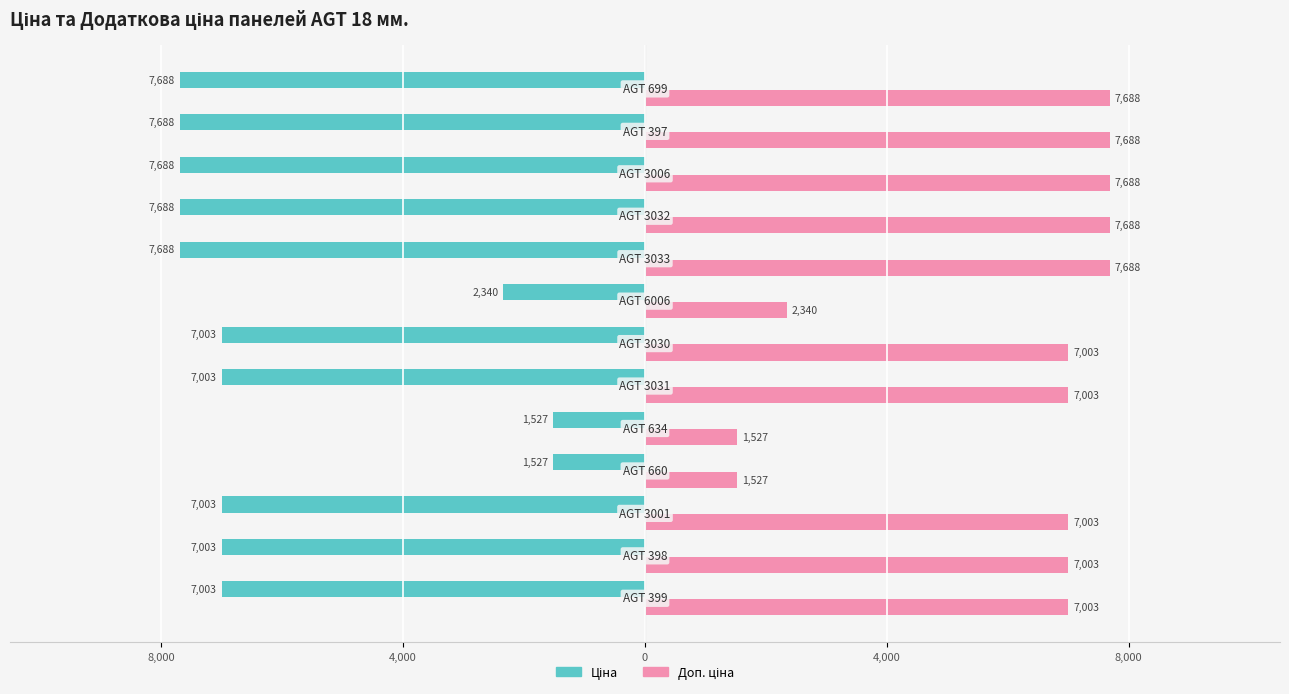

Which series has the widest spread of values?

Ціна